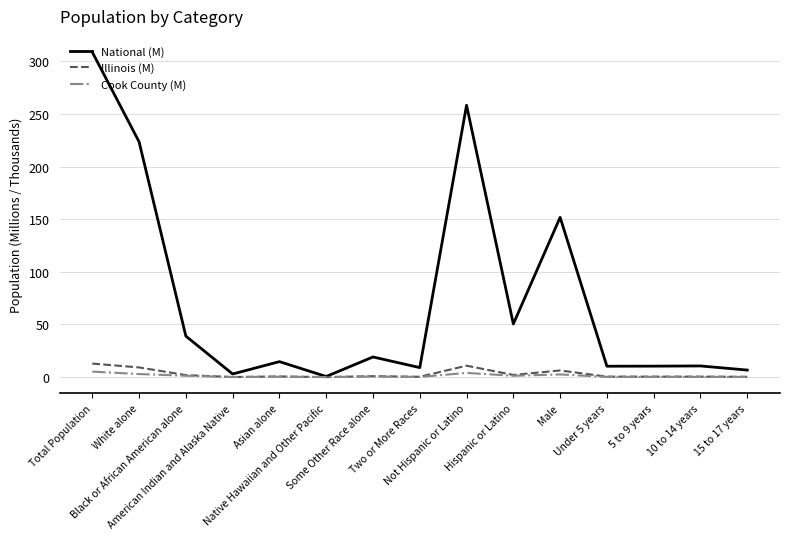

What is the greatest value displayed?

308.7